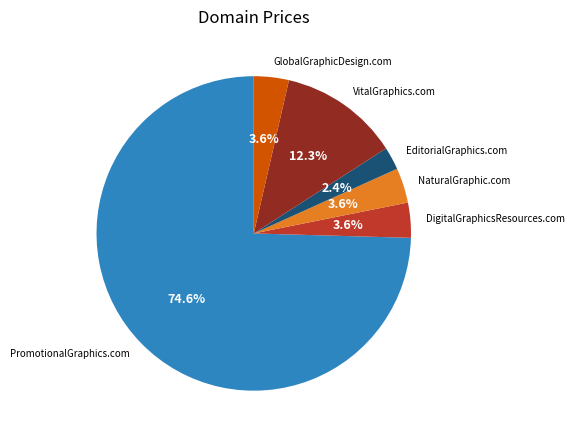

Which has a higher value, GlobalGraphicDesign.com or VitalGraphics.com?

VitalGraphics.com